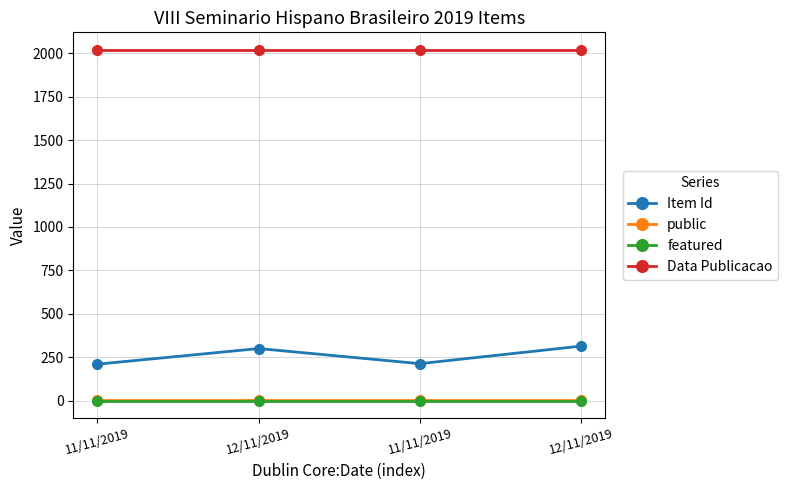

What is the label of the 2nd point from the right?

11/11/2019